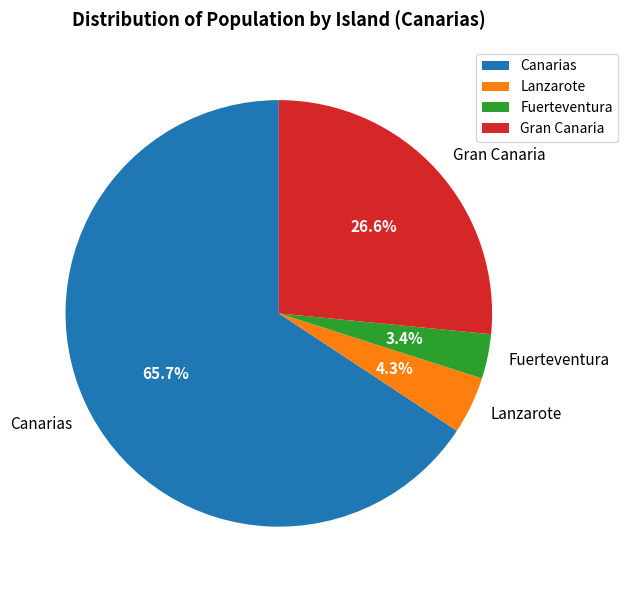

Which category has the biggest portion of the pie?

Canarias